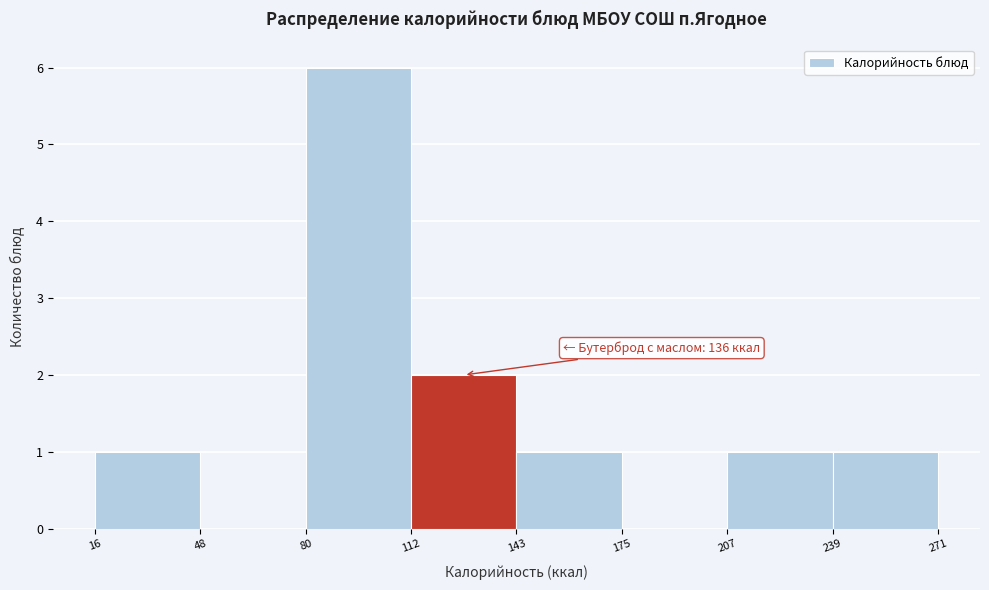

Over which range of the x-axis is the bar tallest?

80 to 112